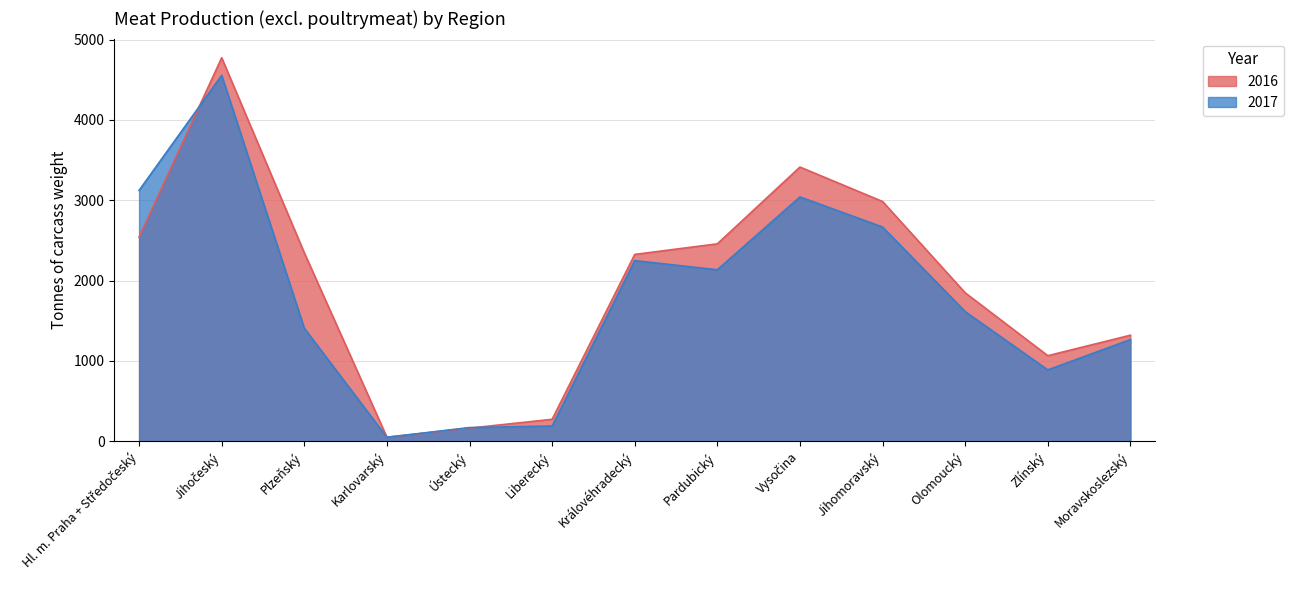

Between Olomoucký and Plzeňský, which is larger?

Plzeňský